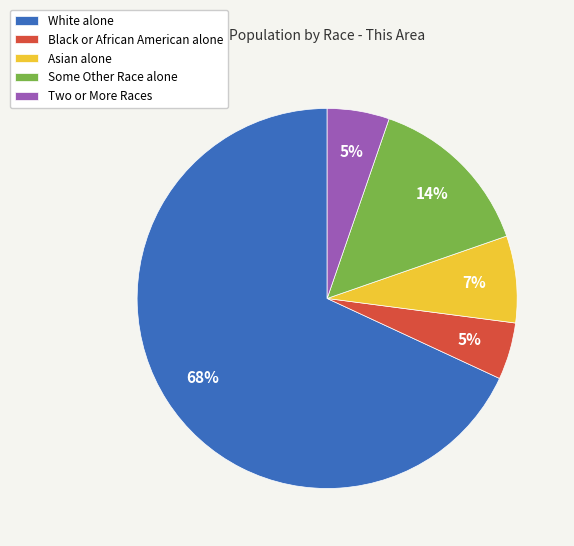

Do Two or More Races and White alone together represent more than half of the pie?

Yes